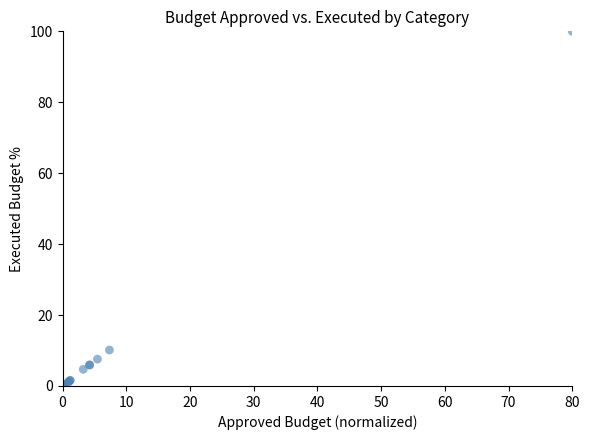

What Y value in the scatter plot is closest to 50?

10.1